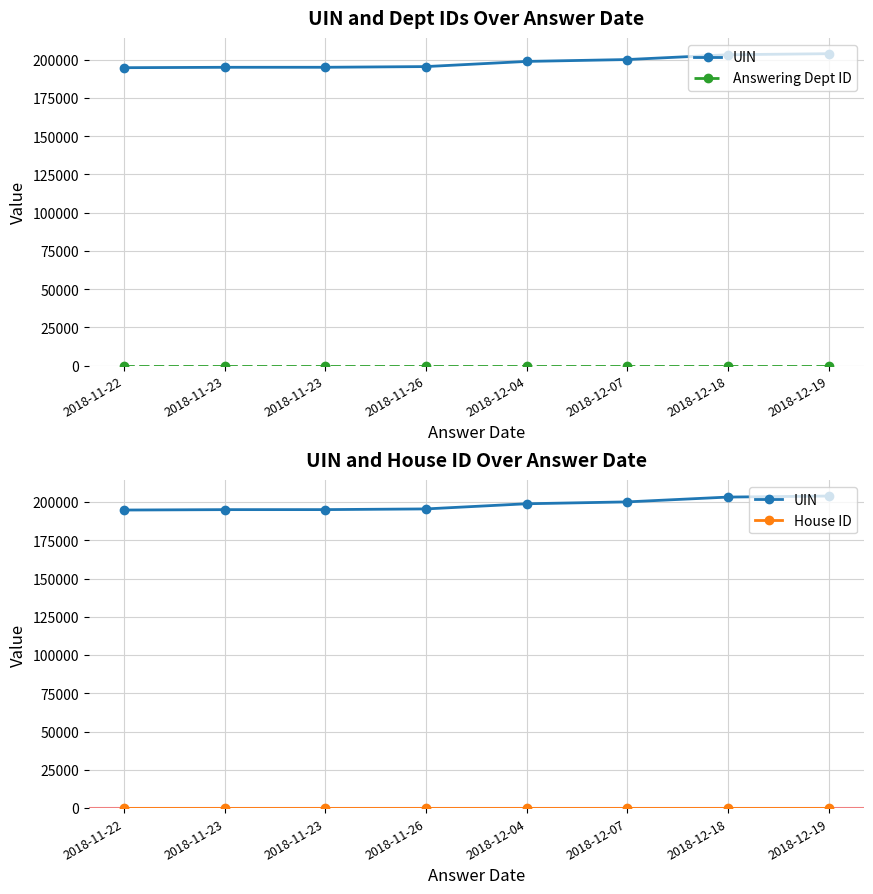

Between 2018-12-18 and 2018-11-26, which is larger?

2018-12-18